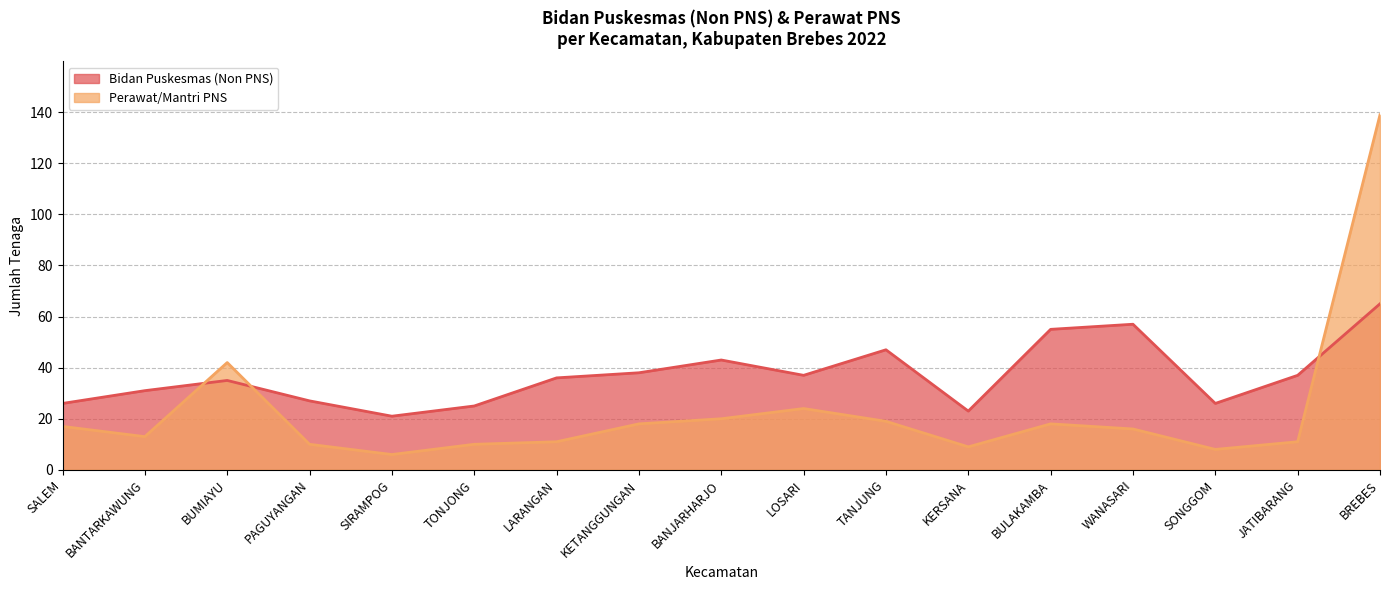

What is the label of the 6th point from the left?

TONJONG